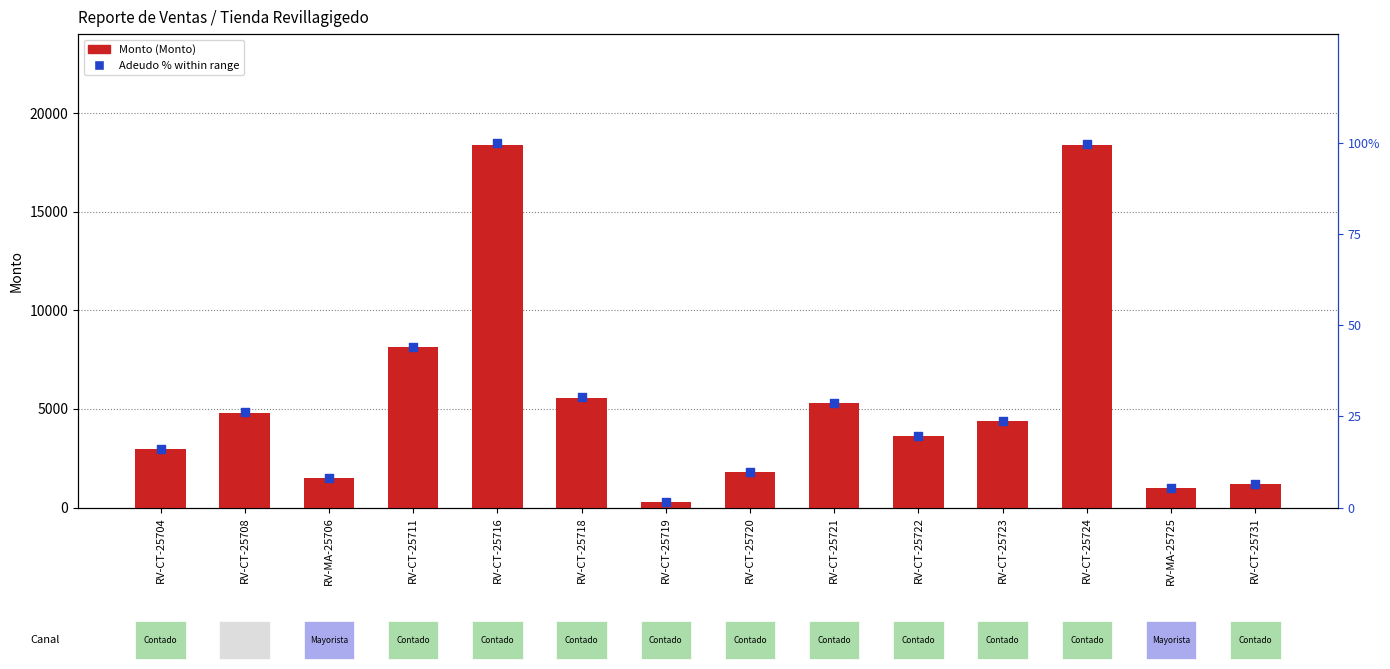

Which has a higher value, RV-CT-25719 or RV-CT-25718?

RV-CT-25718